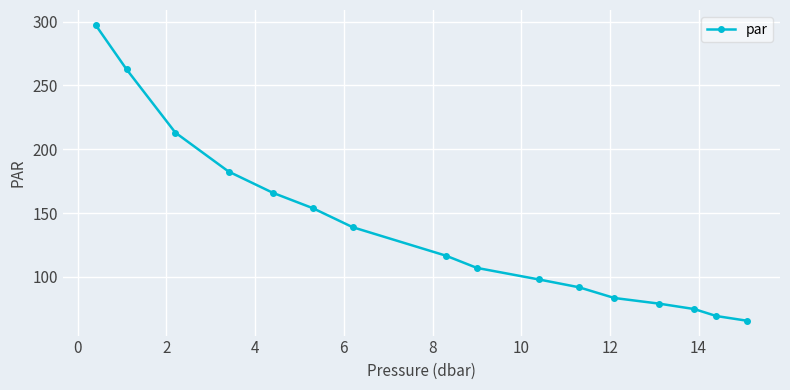

What is the average value?

137.5